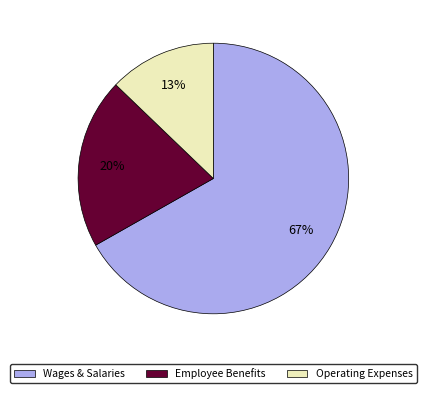

Is there any slice that represents more than half of the pie?

Yes